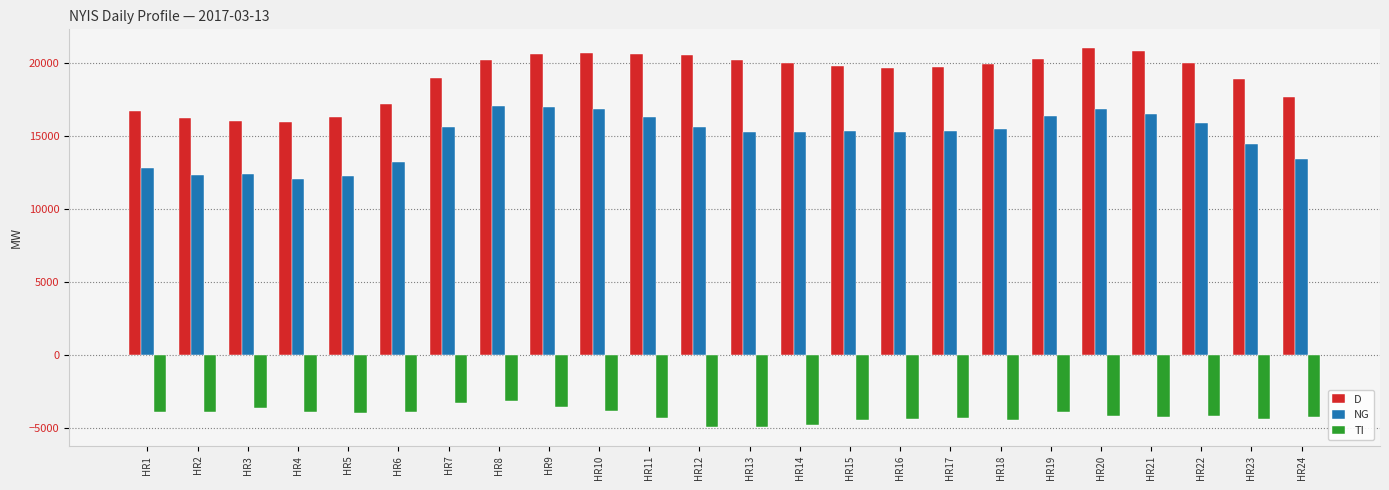

What is the difference between the highest and lowest values at HR18?

24343